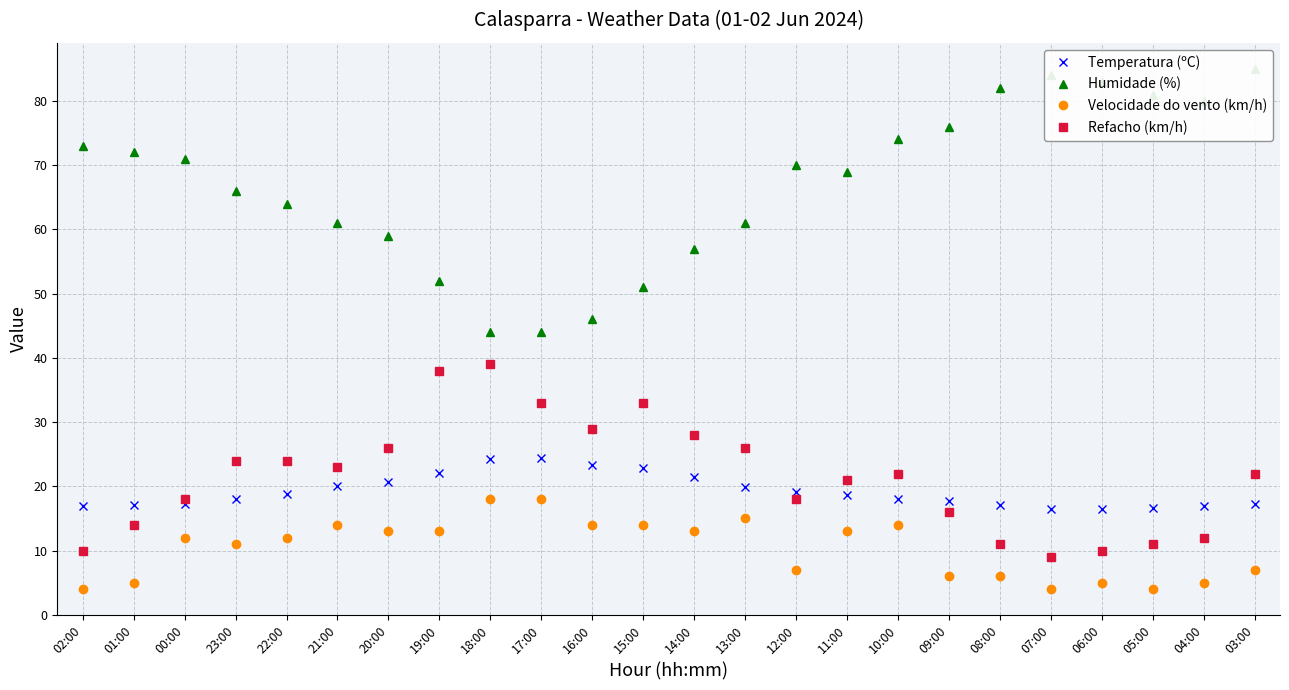

Reading left to right, what are all the values shown in this chart?

Temperatura (ºC): 02:00=17.0	01:00=17.1	00:00=17.2	23:00=18.1	22:00=18.8	21:00=20.1	20:00=20.7	19:00=22.1	18:00=24.2	17:00=24.4	16:00=23.4	15:00=22.8	14:00=21.5	13:00=19.9	12:00=19.1	11:00=18.7	10:00=18.0	09:00=17.7	08:00=17.1	07:00=16.5	06:00=16.4	05:00=16.6	04:00=17.0	03:00=17.2
Humidade (%): 02:00=73.0	01:00=72.0	00:00=71.0	23:00=66.0	22:00=64.0	21:00=61.0	20:00=59.0	19:00=52.0	18:00=44.0	17:00=44.0	16:00=46.0	15:00=51.0	14:00=57.0	13:00=61.0	12:00=70.0	11:00=69.0	10:00=74.0	09:00=76.0	08:00=82.0	07:00=84.0	06:00=83.0	05:00=81.0	04:00=80.0	03:00=85.0
Velocidade do vento (km/h): 02:00=4.0	01:00=5.0	00:00=12.0	23:00=11.0	22:00=12.0	21:00=14.0	20:00=13.0	19:00=13.0	18:00=18.0	17:00=18.0	16:00=14.0	15:00=14.0	14:00=13.0	13:00=15.0	12:00=7.0	11:00=13.0	10:00=14.0	09:00=6.0	08:00=6.0	07:00=4.0	06:00=5.0	05:00=4.0	04:00=5.0	03:00=7.0
Refacho (km/h): 02:00=10.0	01:00=14.0	00:00=18.0	23:00=24.0	22:00=24.0	21:00=23.0	20:00=26.0	19:00=38.0	18:00=39.0	17:00=33.0	16:00=29.0	15:00=33.0	14:00=28.0	13:00=26.0	12:00=18.0	11:00=21.0	10:00=22.0	09:00=16.0	08:00=11.0	07:00=9.0	06:00=10.0	05:00=11.0	04:00=12.0	03:00=22.0